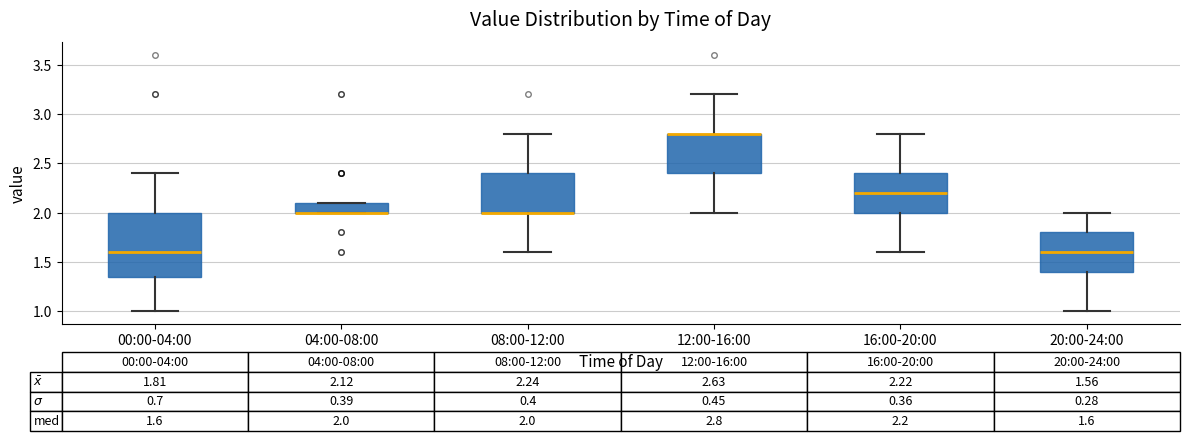

Which box is the tallest, from its lower edge to its upper edge?

00:00-04:00